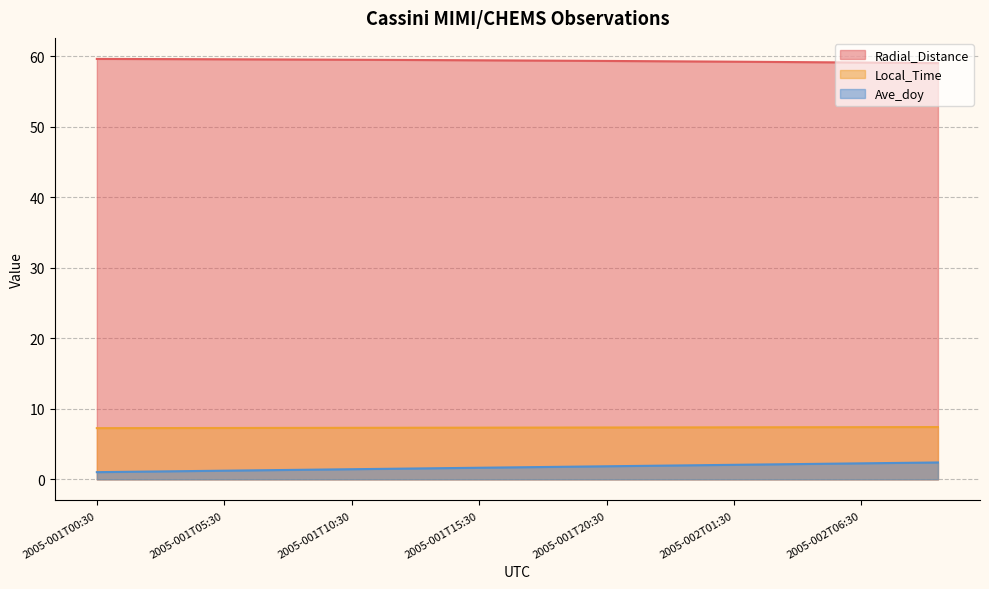

Between 2005-001T11:30 and 2005-001T13:30, which series saw the biggest shift?

Ave_doy